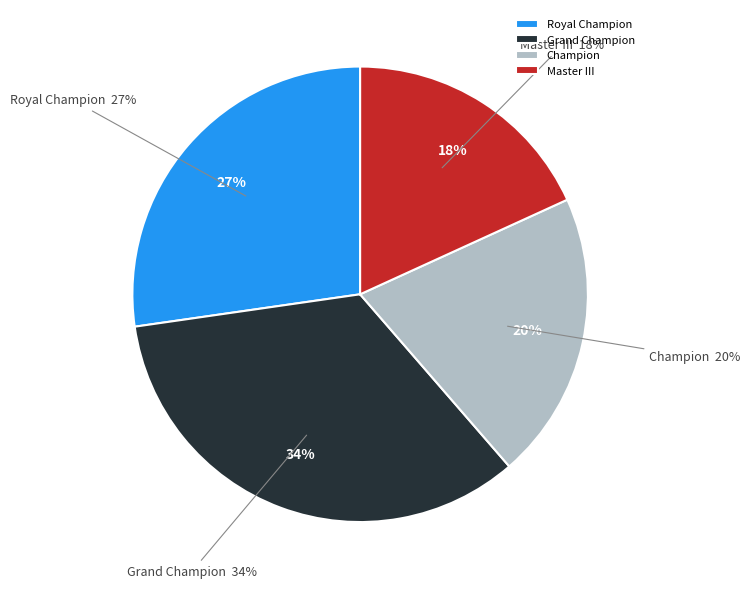

Does Royal Champion represent more than half of the total?

No